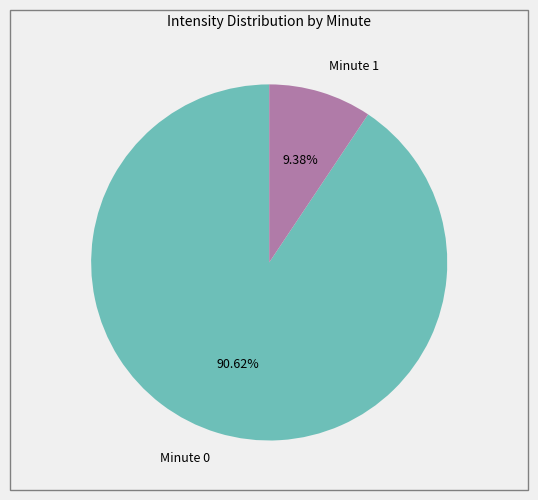

Which has a higher value, Minute 1 or Minute 0?

Minute 0